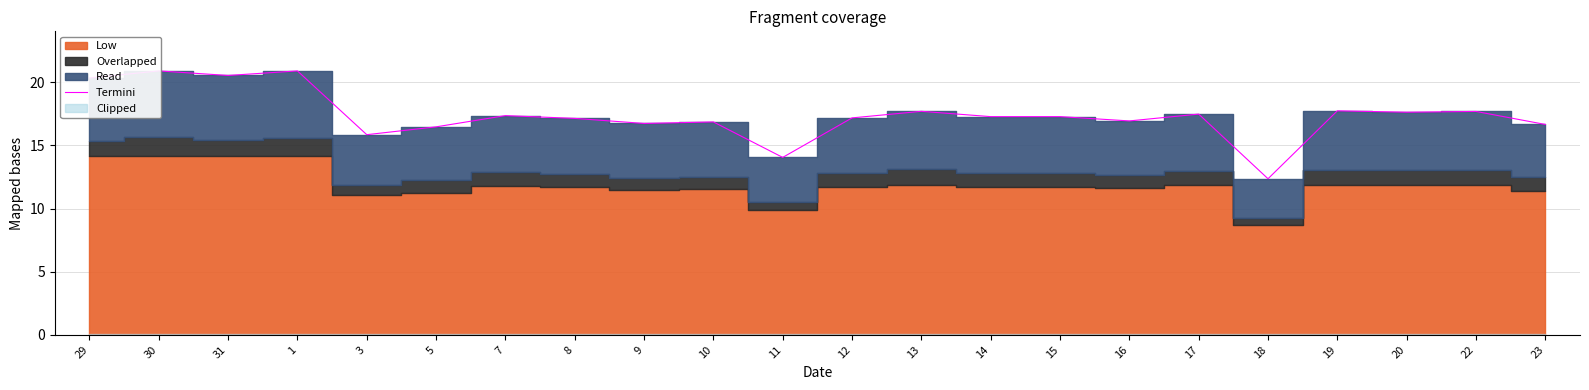

What is the minimum value shown in the chart?

12.4